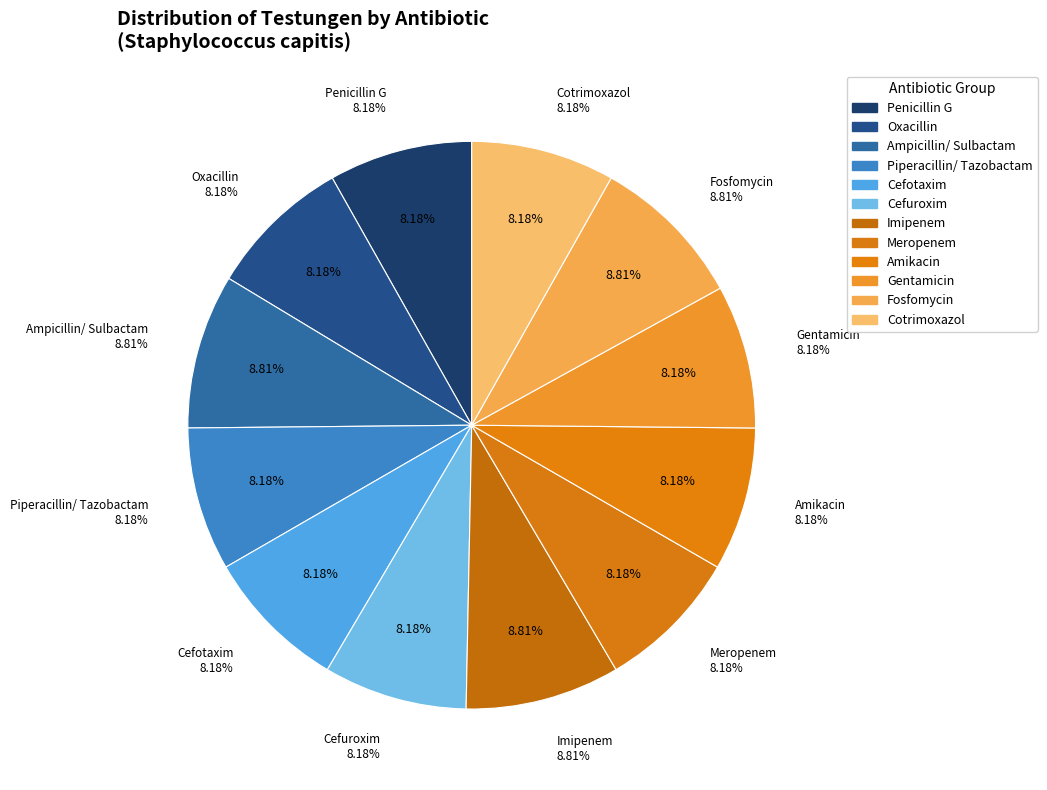

Does Amikacin account for over 50% of the chart?

No